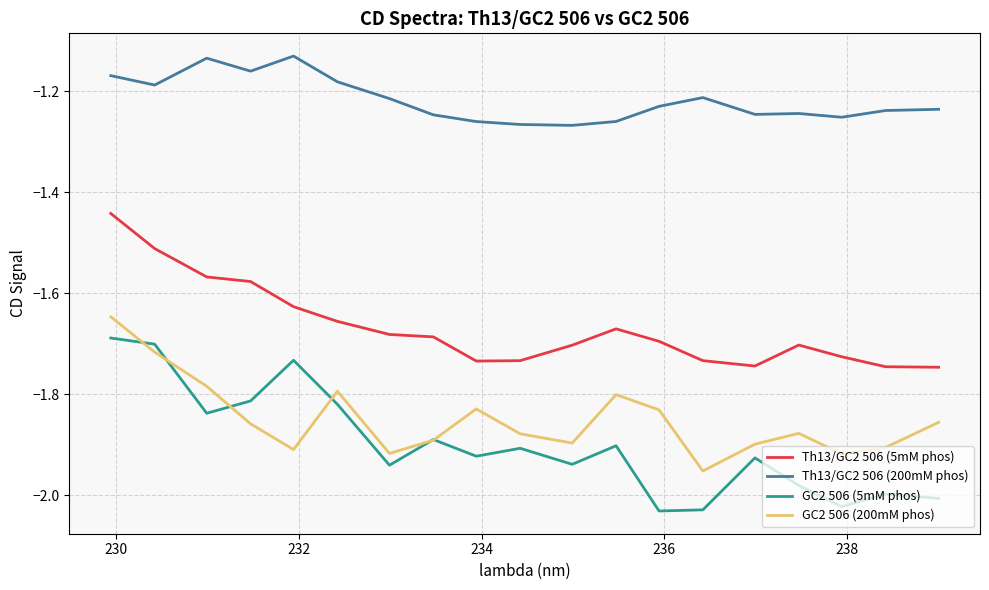

Which series has the largest total across all categories?

Th13/GC2 506 (200mM phos)